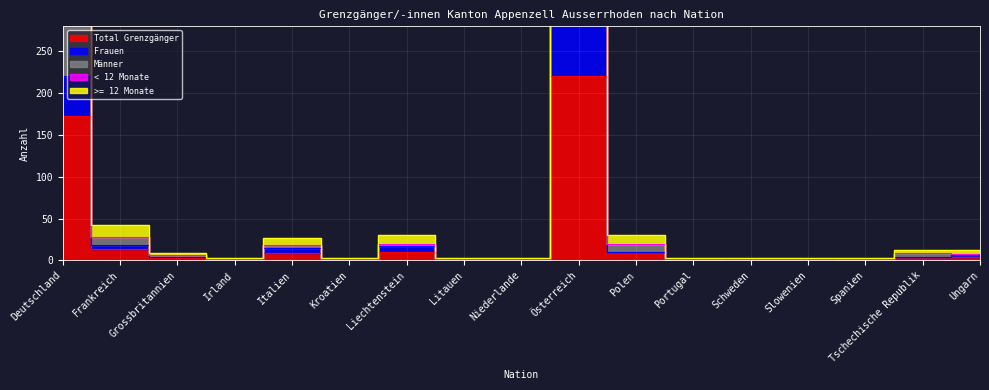

What is the total value across all series at Schweden?

7